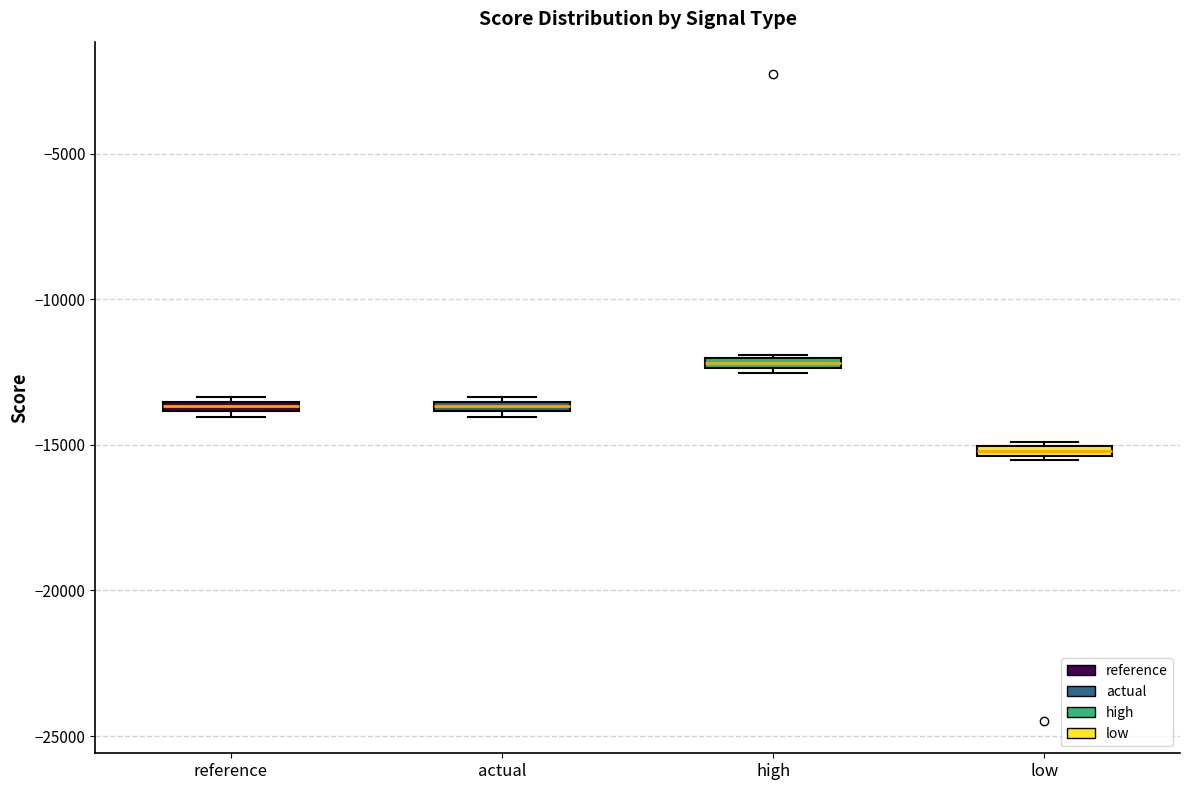

Where is the upper edge of the box for reference on the y-axis? The values are not printed on the chart, so give them approximately, as read against the axis.

-13500